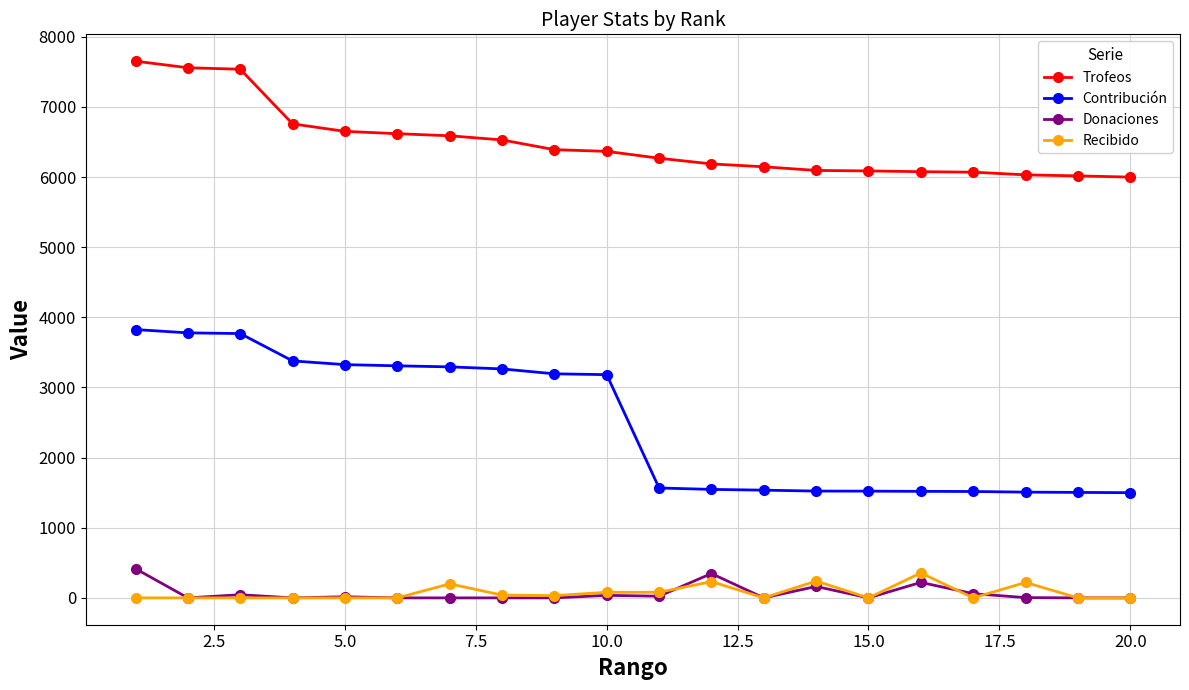

What is the minimum value for Contribución?

1500